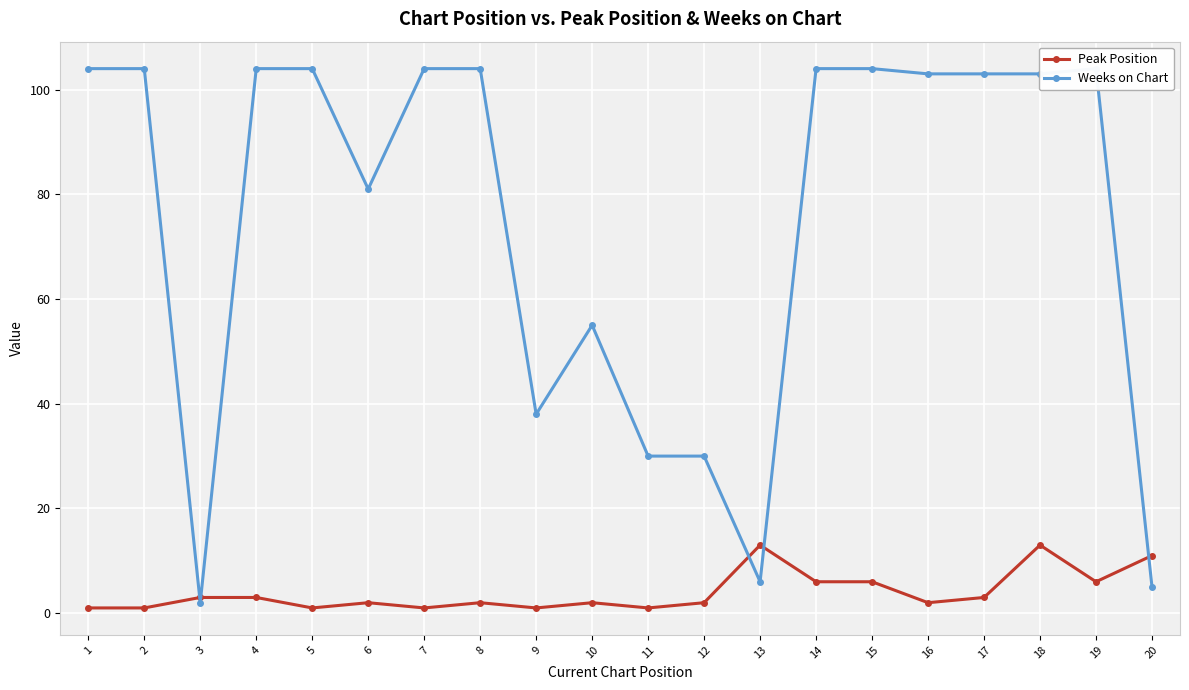

Where does the Weeks on Chart series first go above 103?

1